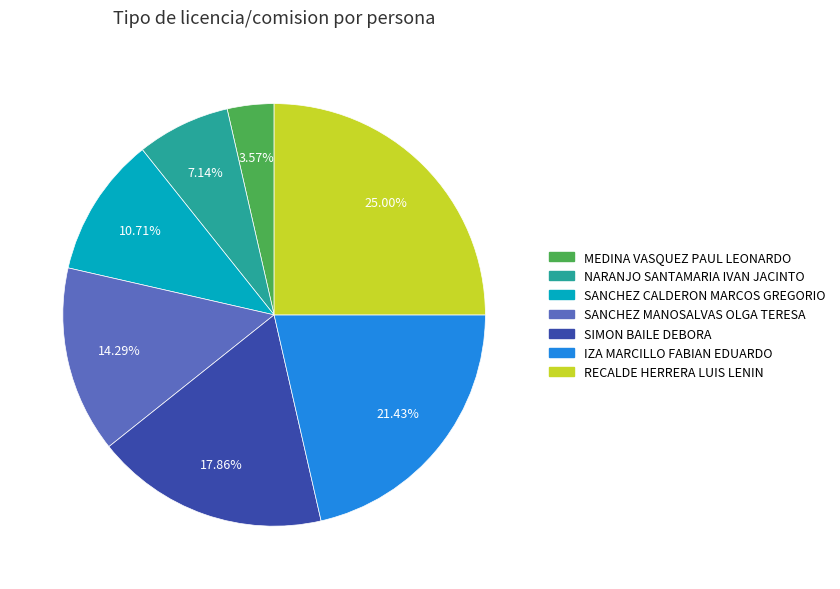

Does NARANJO SANTAMARIA IVAN JACINTO represent more than half of the total?

No